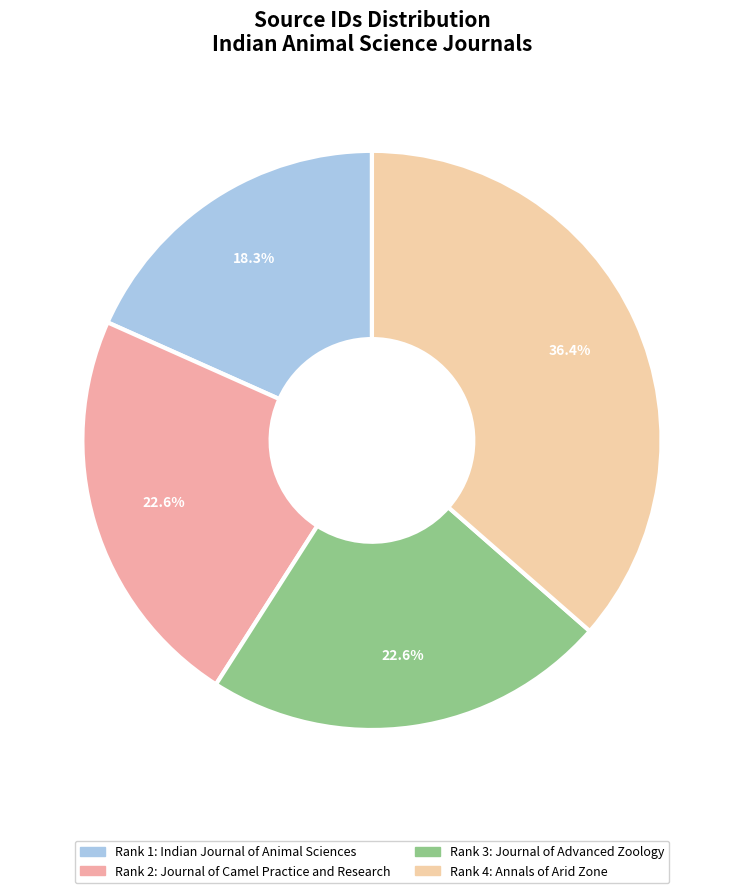

How many segments does this pie chart have?

4